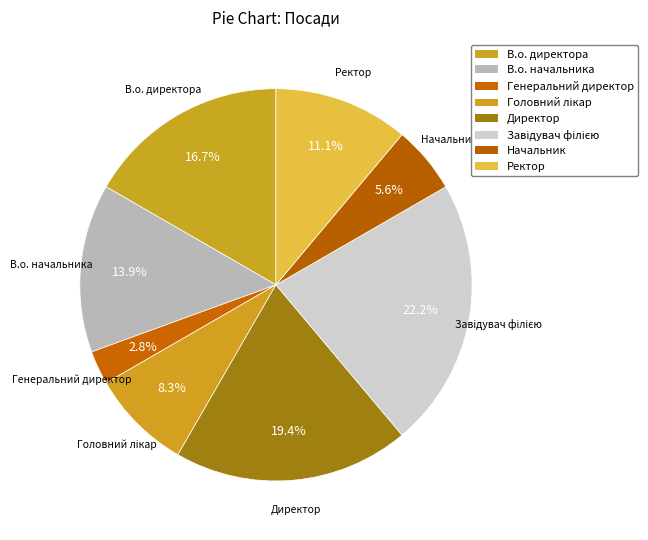

Between Завідувач філією and В.о. директора, which is larger?

Завідувач філією